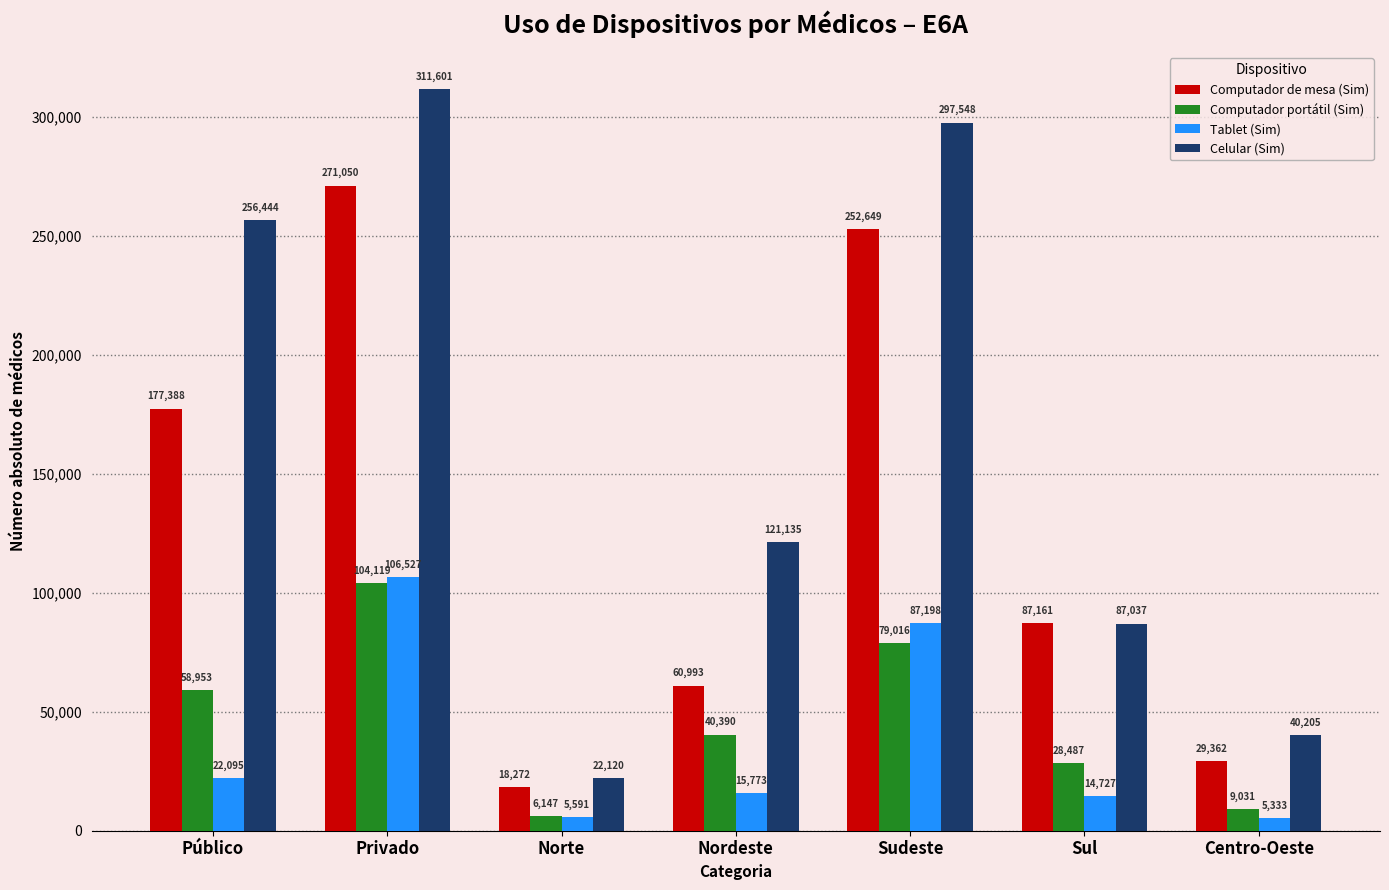

What is the label of the 1st bar from the left?

Público